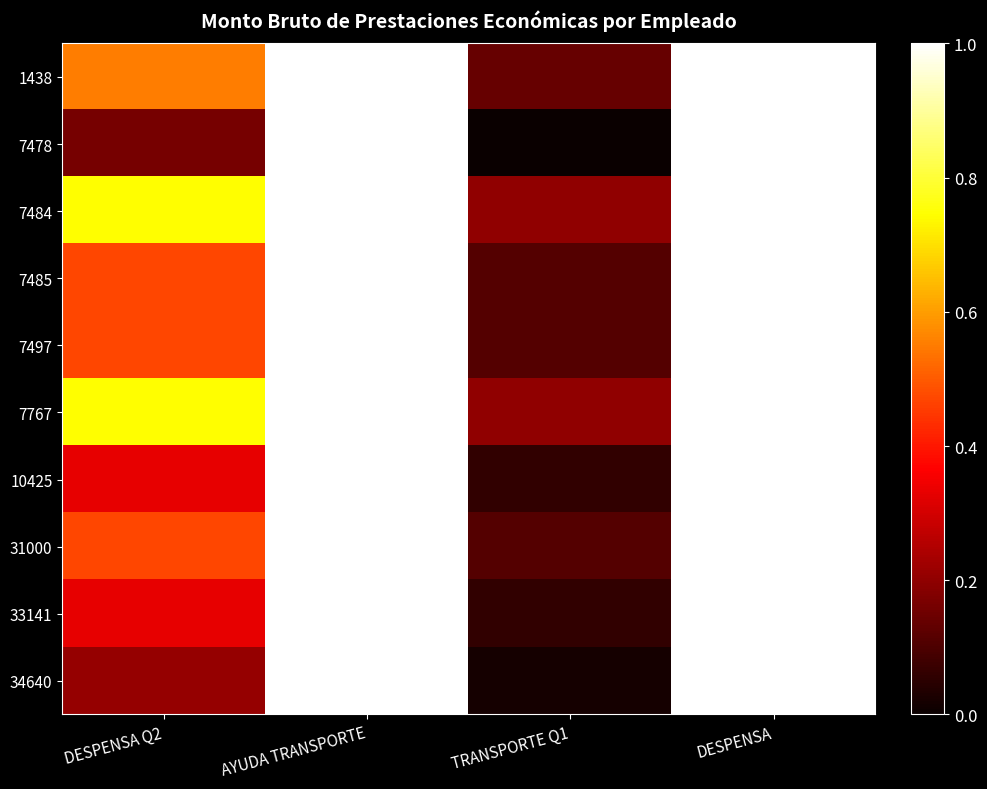

Count the number of data series in this chart.

10